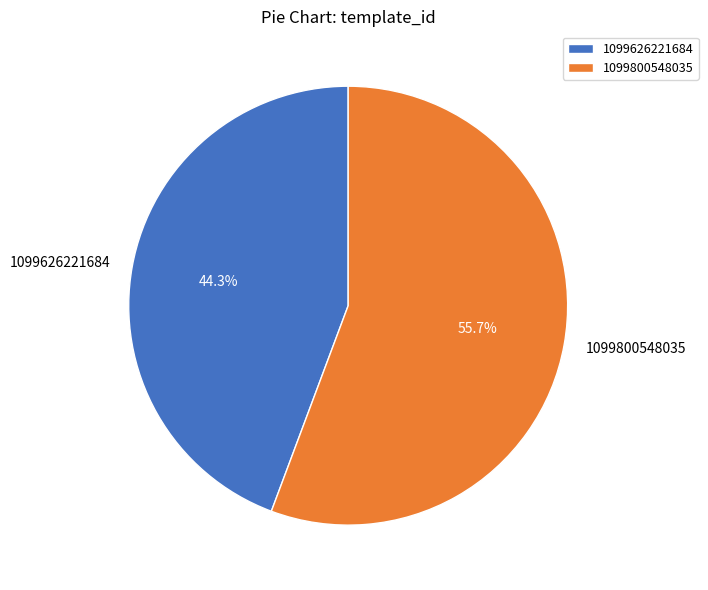

Which slice is the smallest?

1099626221684